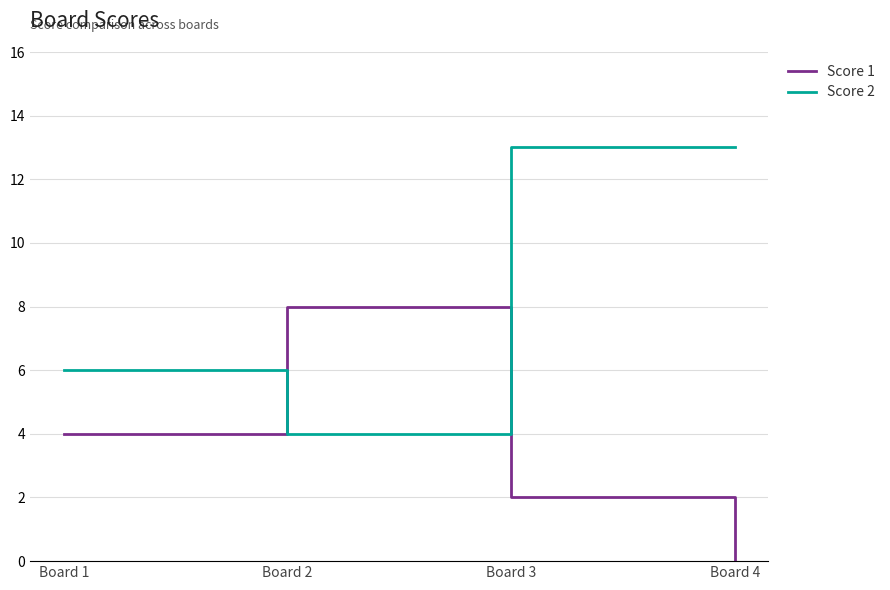

What is the total value across all series at Board 3?

15